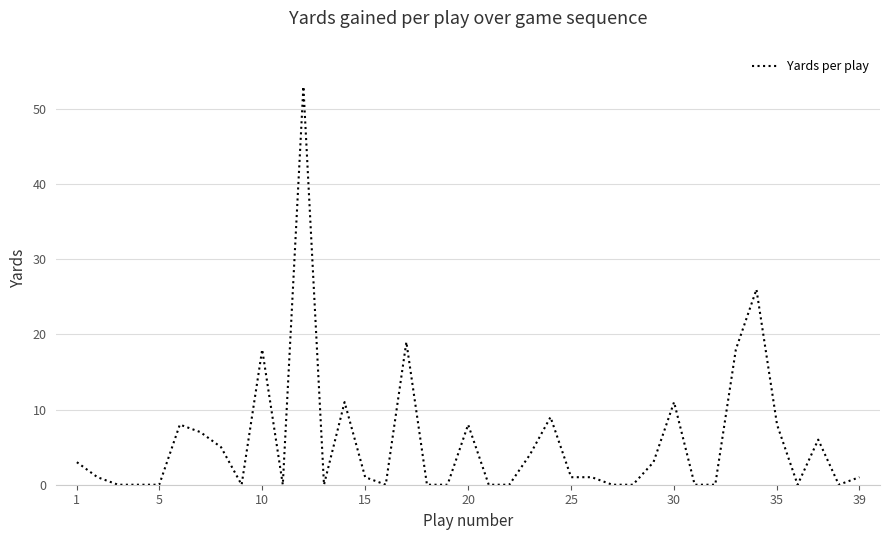

What is the difference between the maximum and minimum values?

53